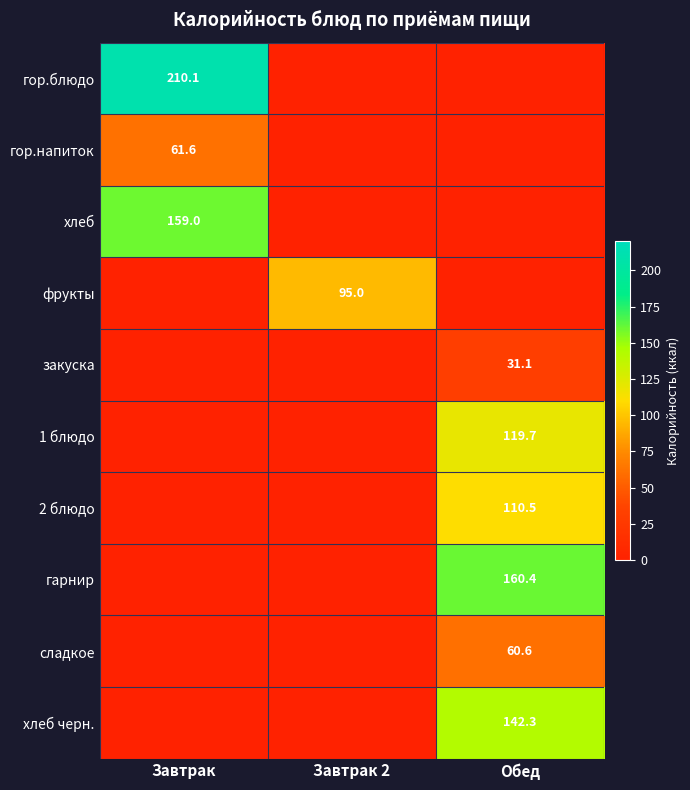

Which label corresponds to the smallest value in the chart?

Завтрак 2